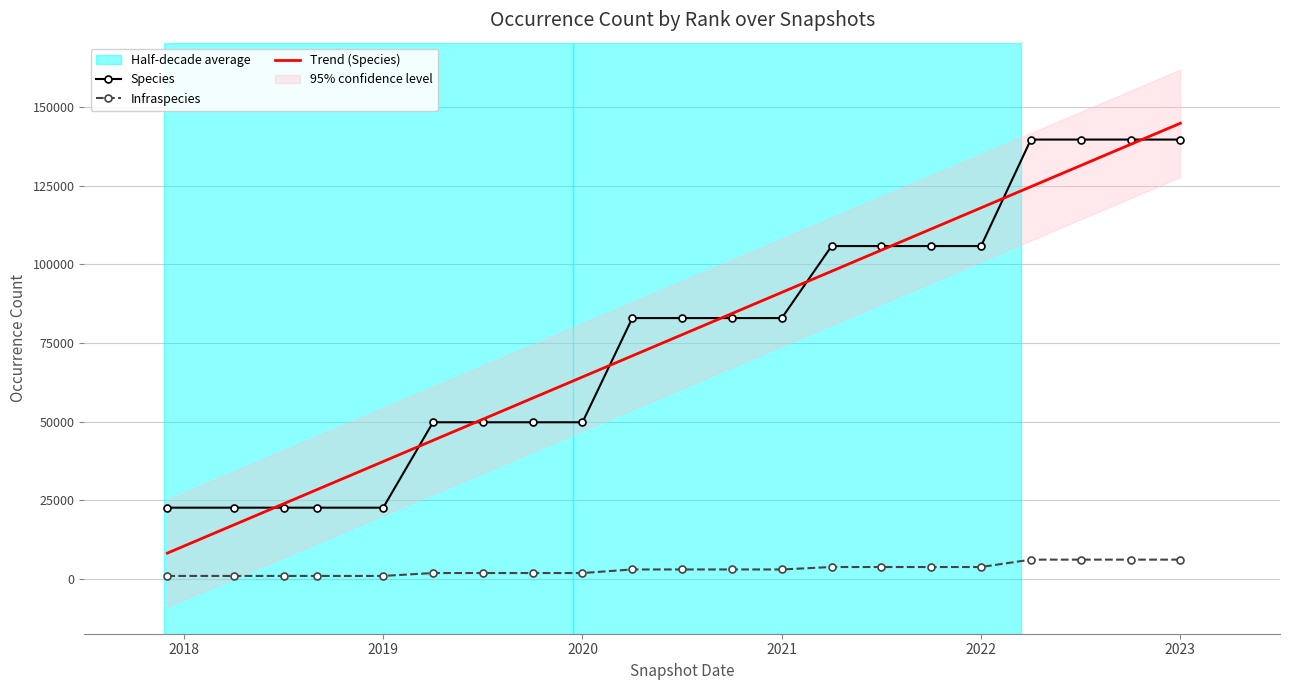

What is the value of the Species point at the 16th from the left?

105778